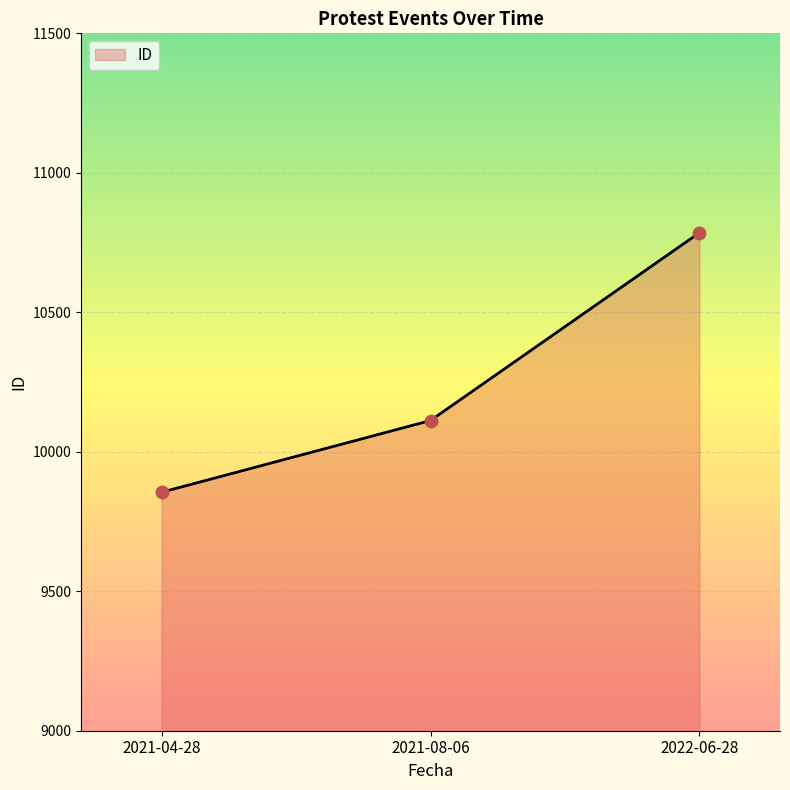

Between 2022-06-28 and 2021-08-06, which is larger?

2022-06-28